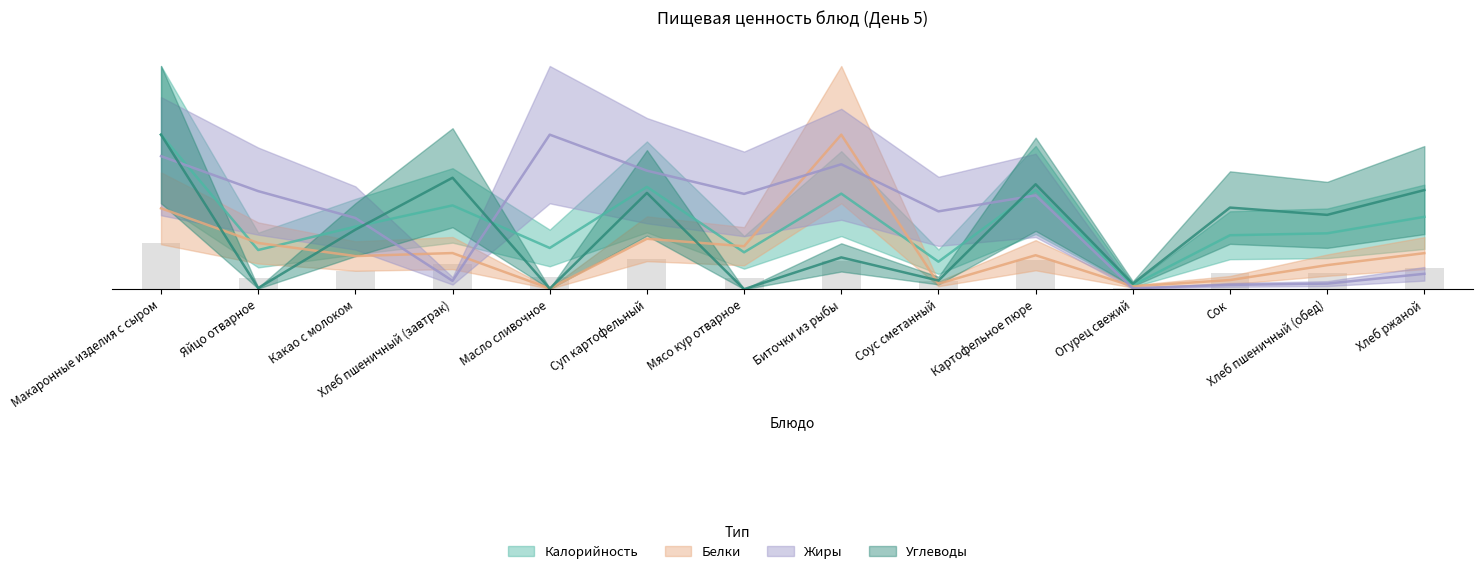

Does the chart contain stacked bars?

No